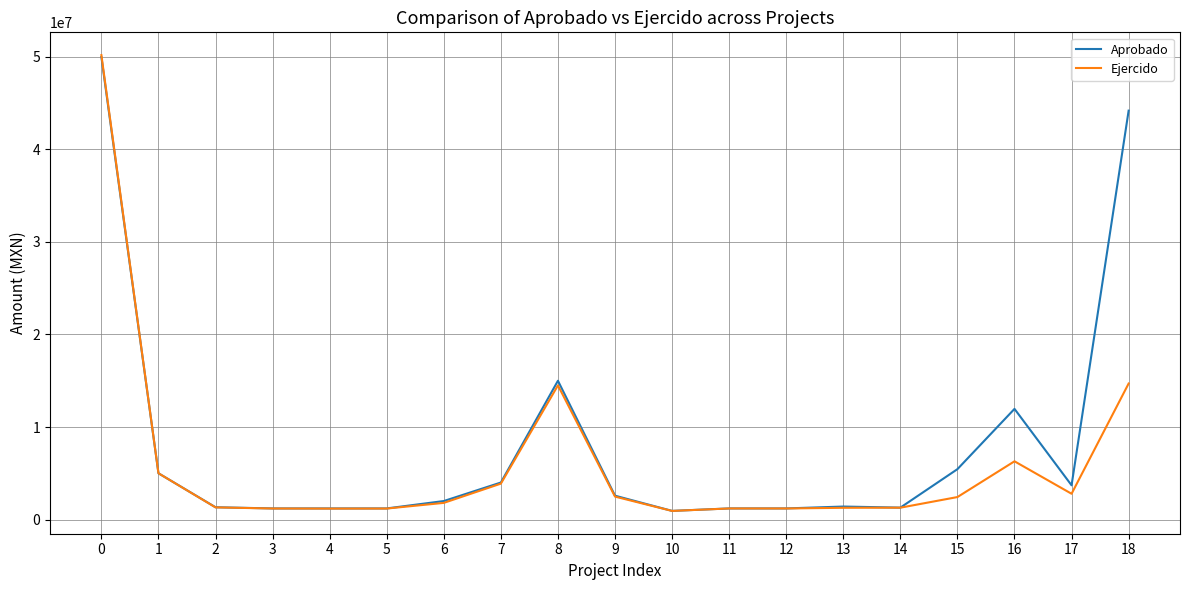

True or false: Ejercido has a value of 1342451.4 at 7.

False